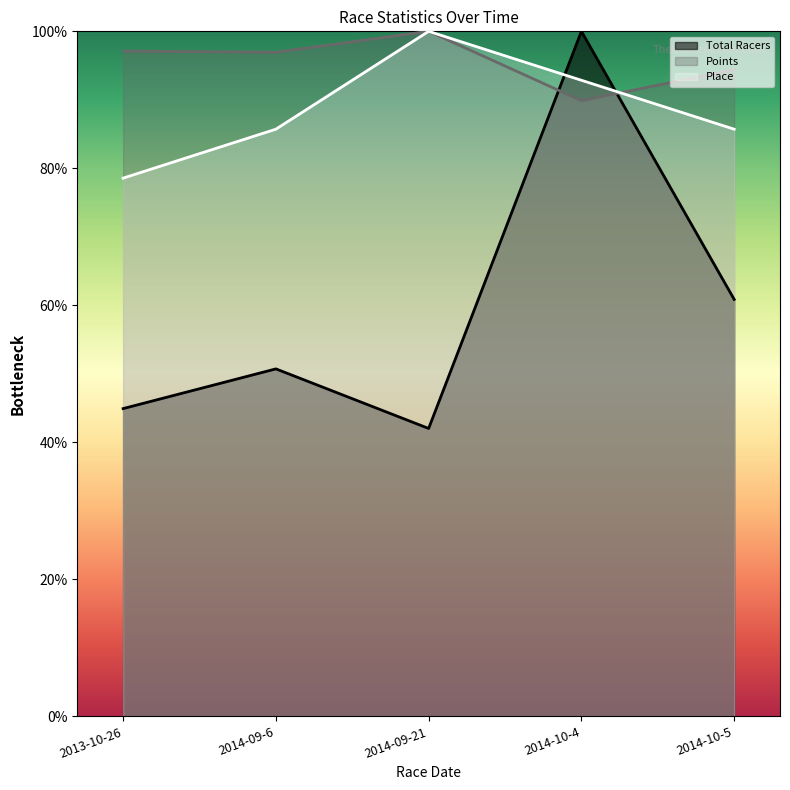

How many series are shown in this chart?

3